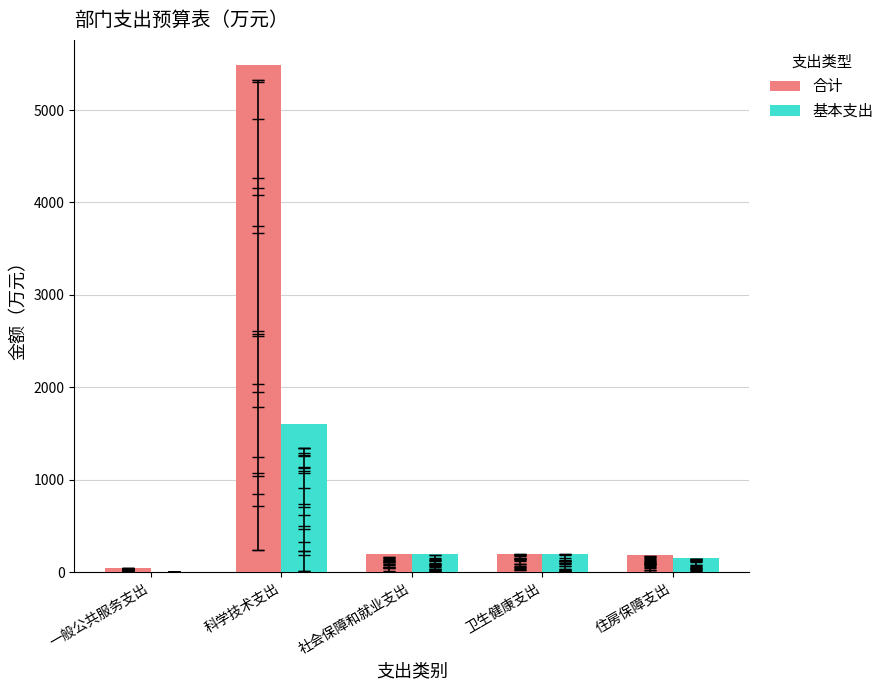

How many values in the 基本支出 series exceed 191?

3